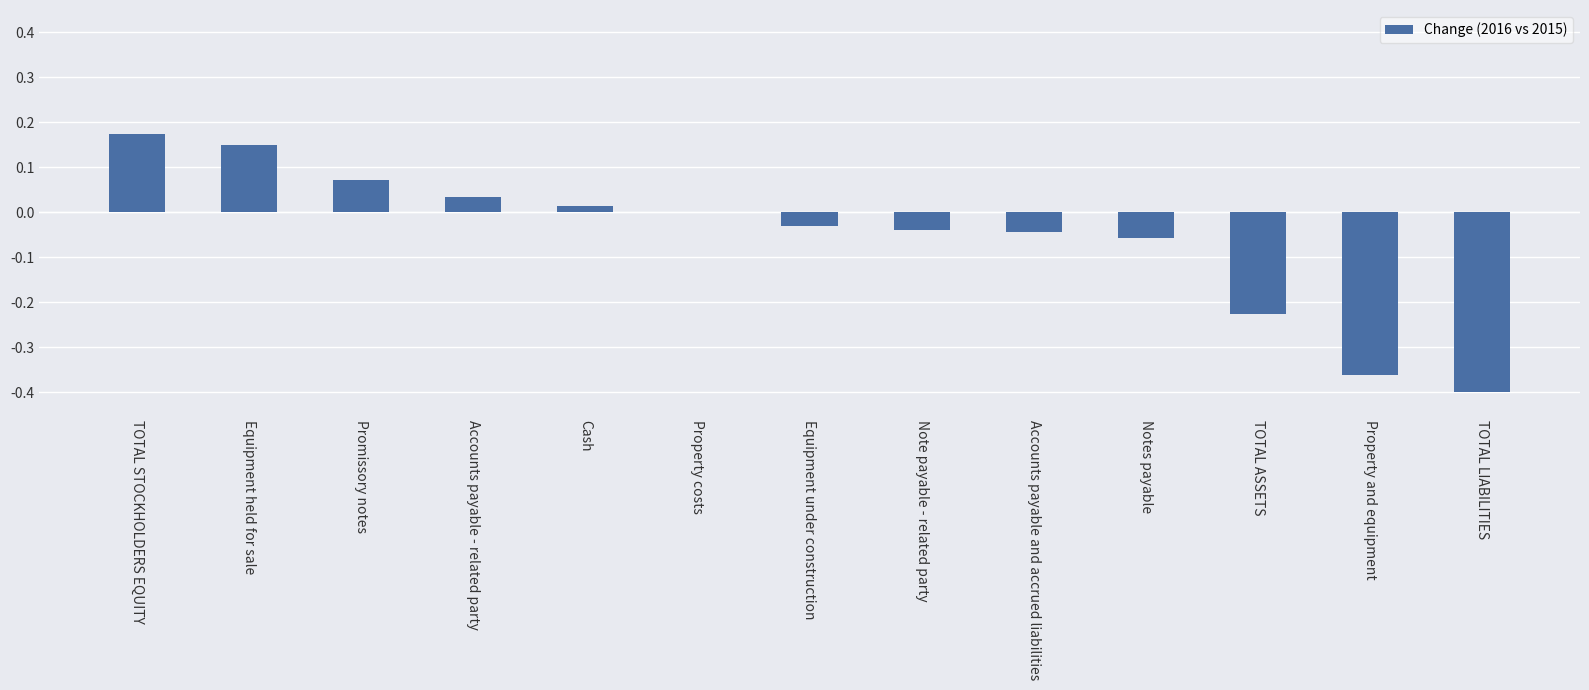

The chart shows a value of -0.0 at Notes payable. True or false?

False